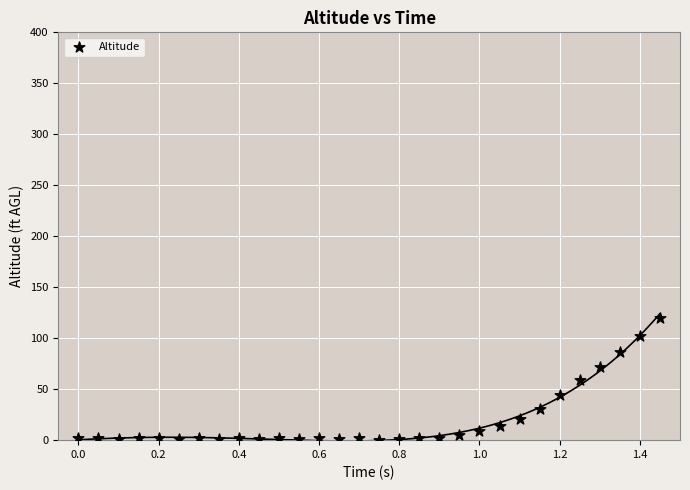

What is the range of Y values (max minus min)?

120